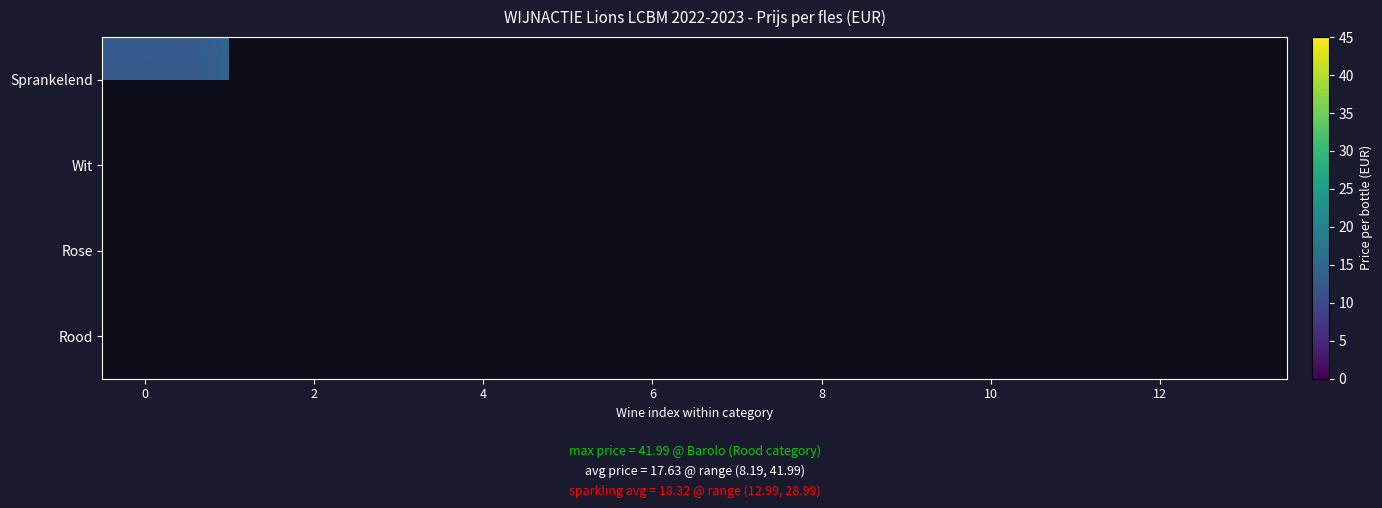

What is the difference between the highest and lowest values at 2?

18.0